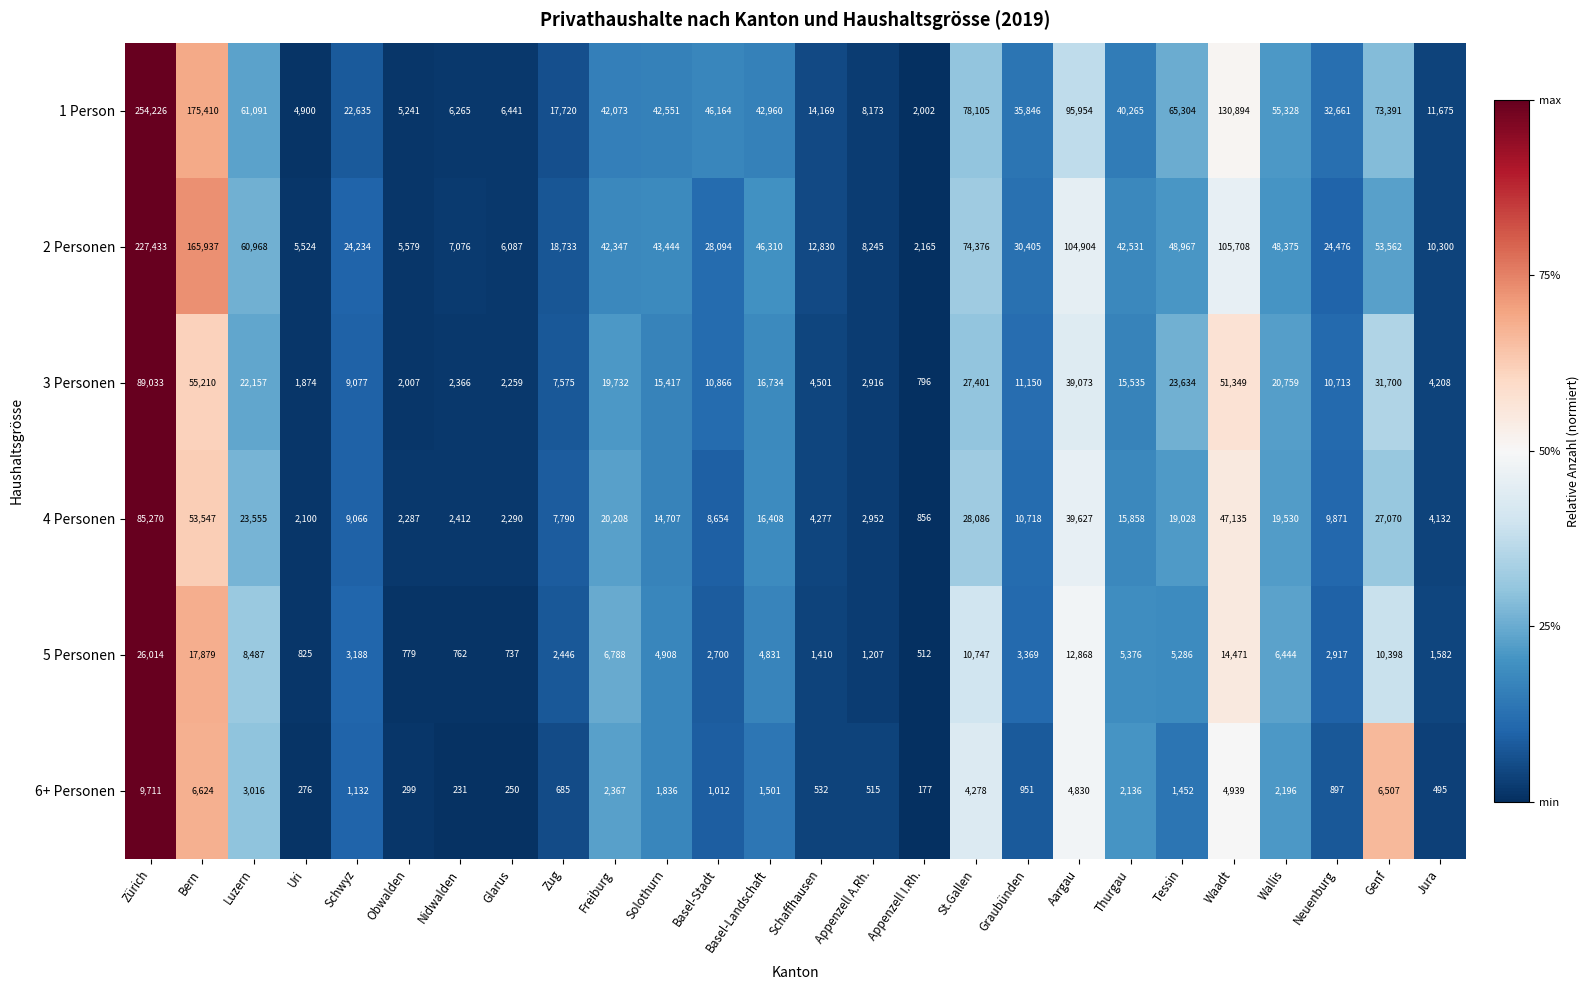

What is the average value of the 4 Personen series?

18363